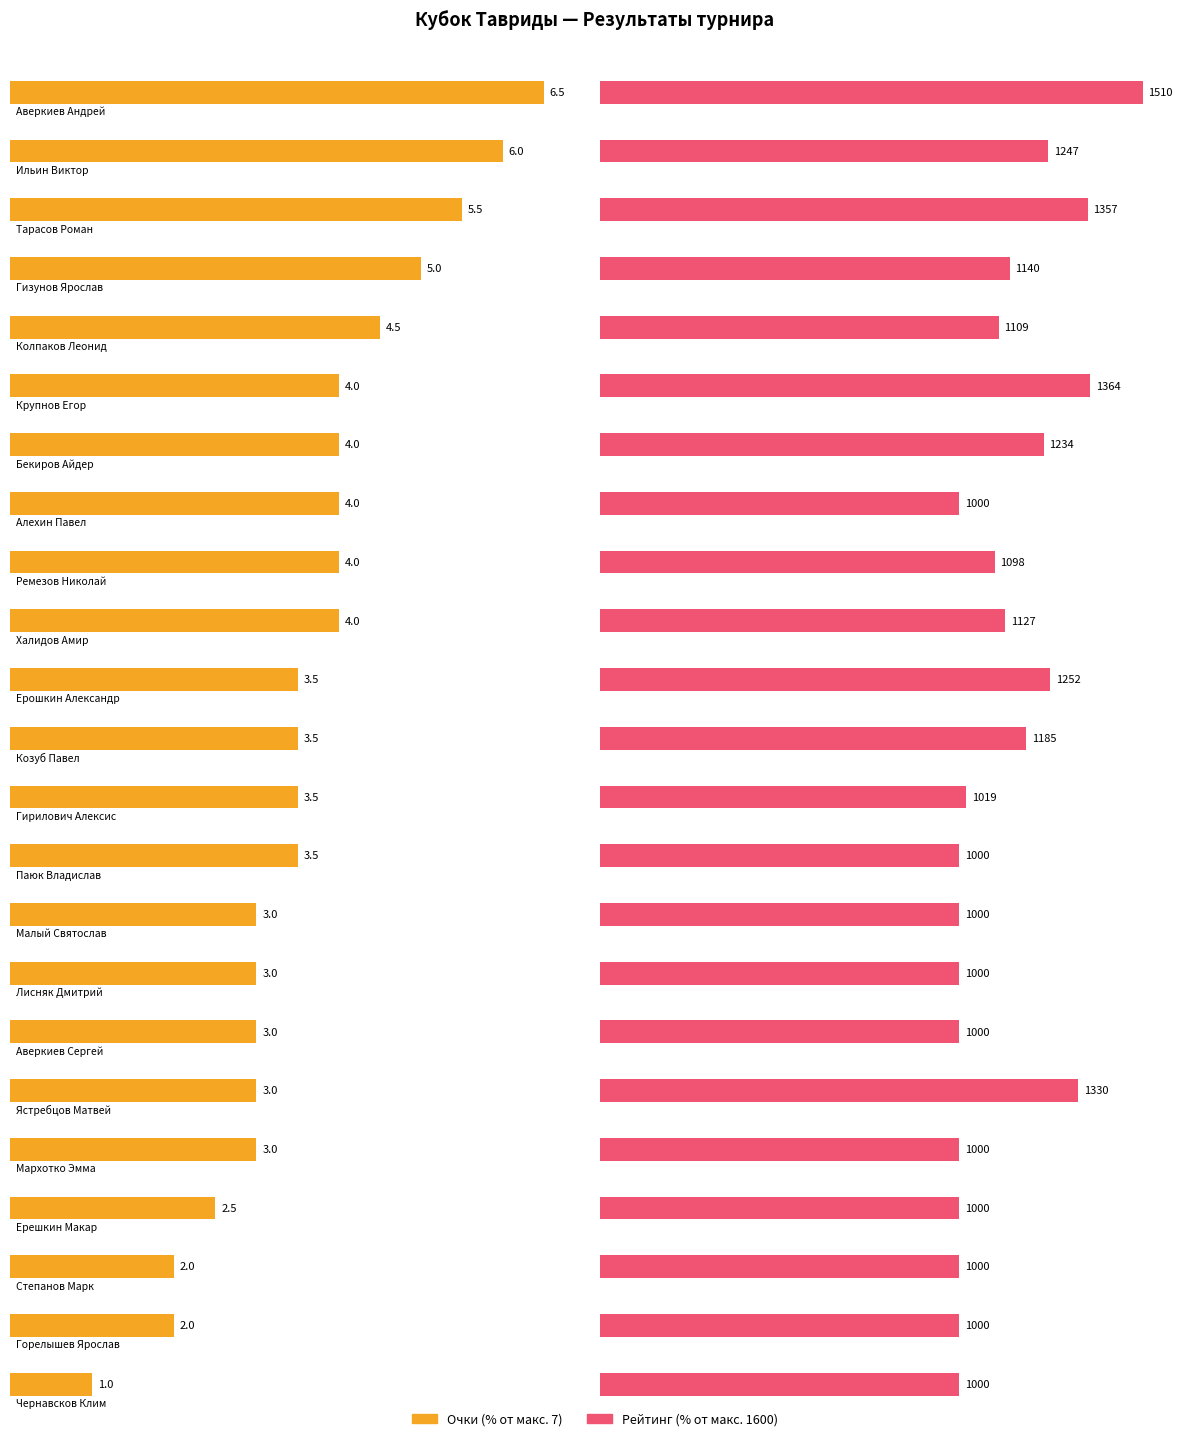

How many bars are there in each group?

2